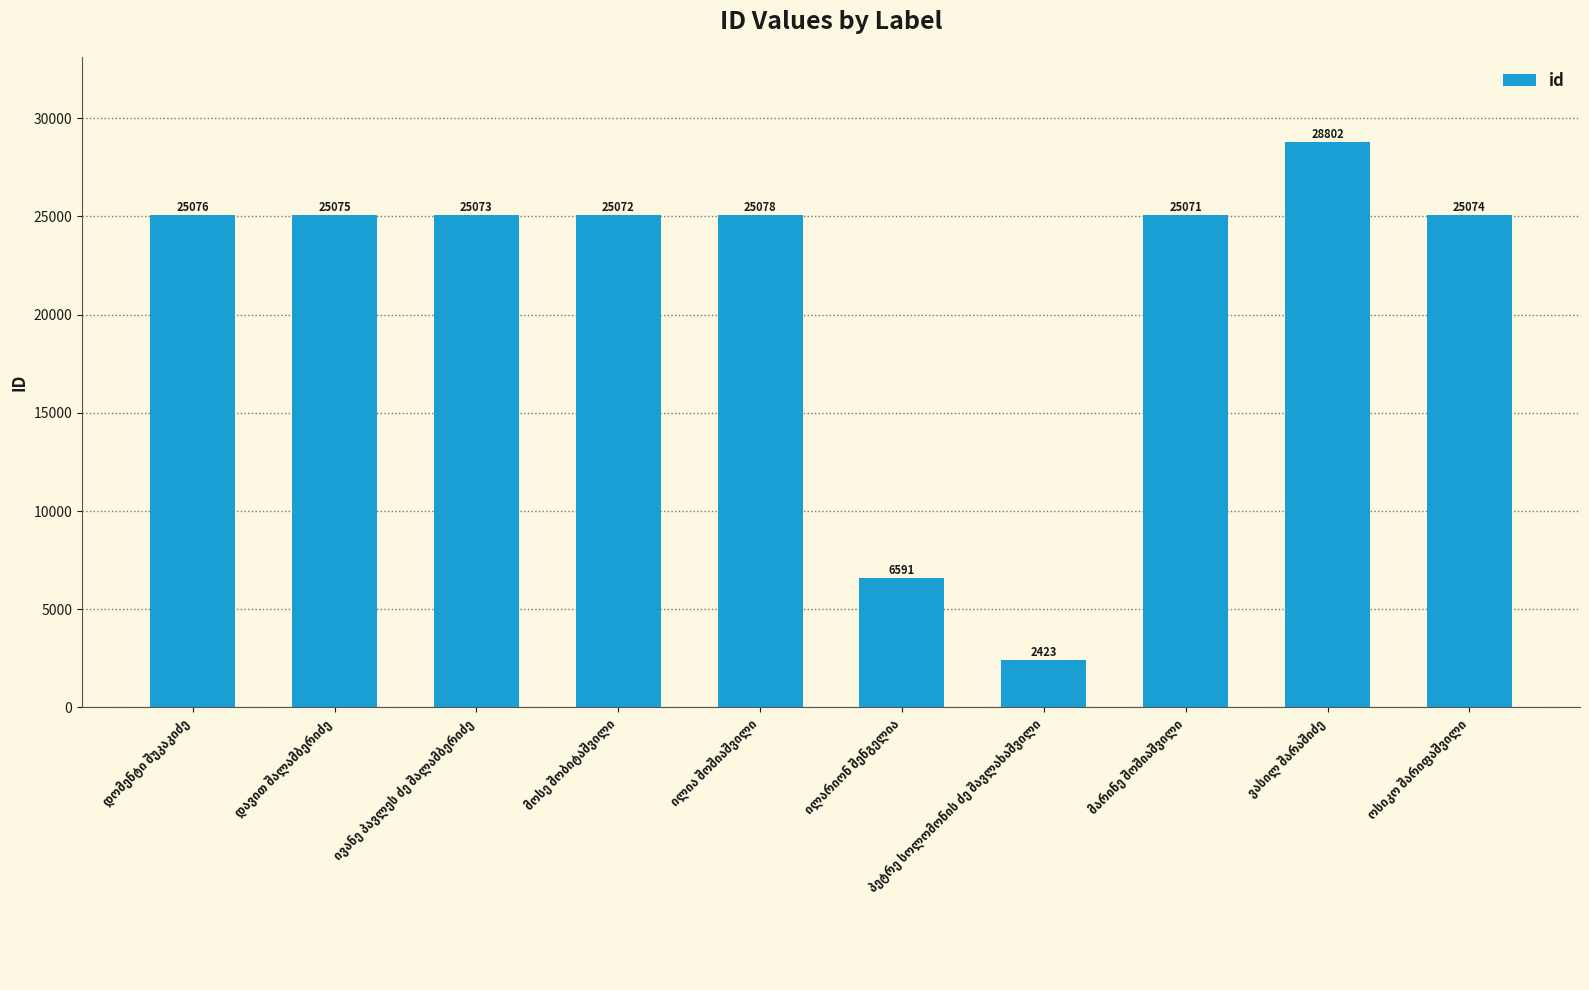

What is the average value?

21334